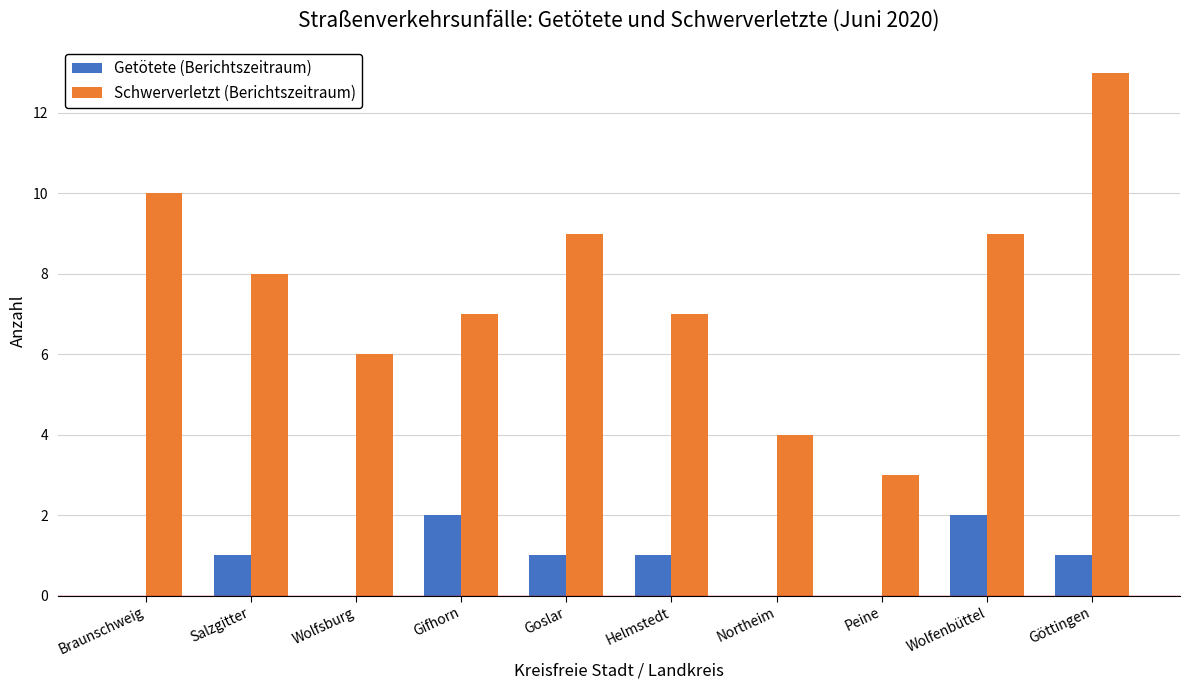

How many Getötete (Berichtszeitraum) values are between 0 and 1?

8